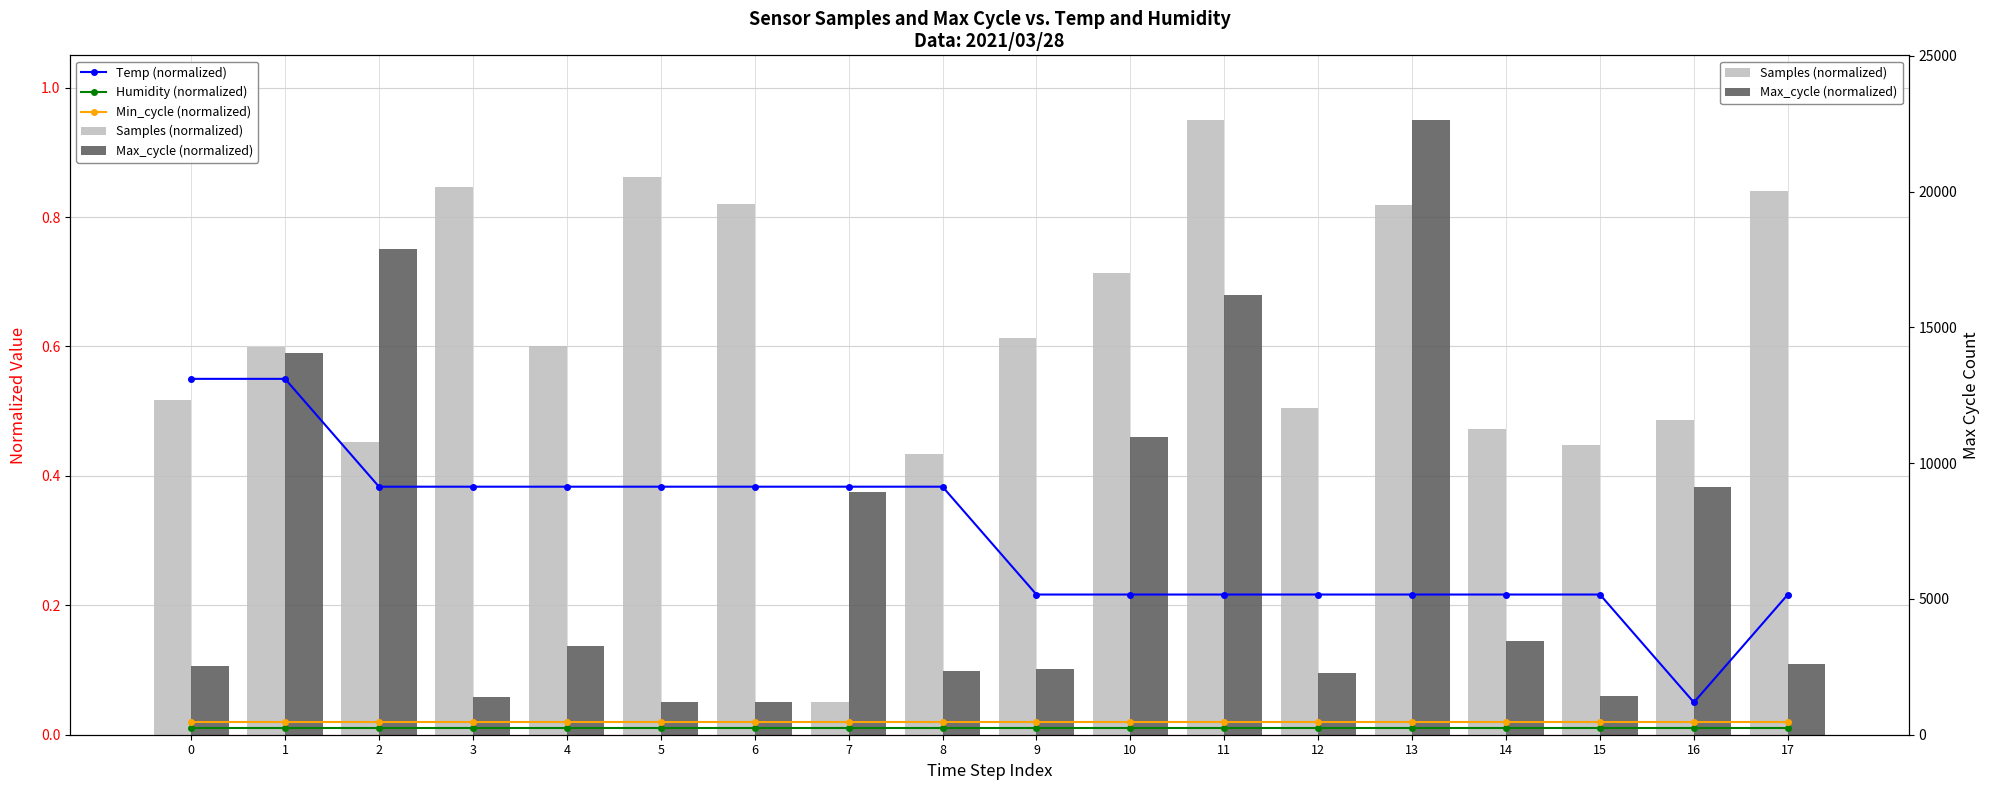

At which label does Temp (normalized) reach its minimum?

16